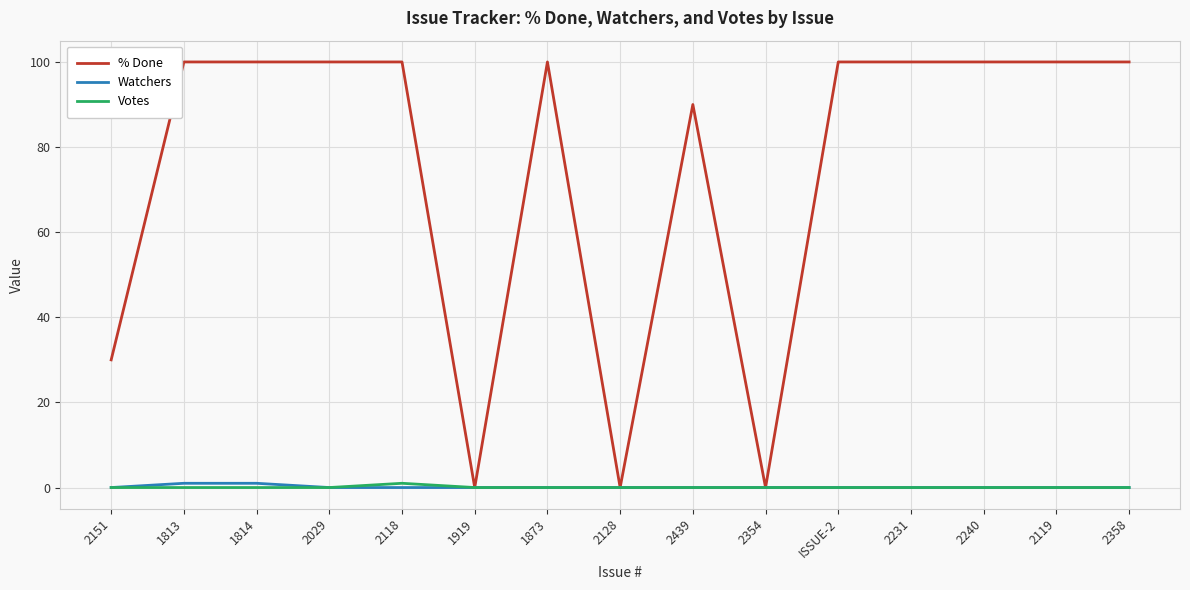

What is the maximum value shown in the chart?

100